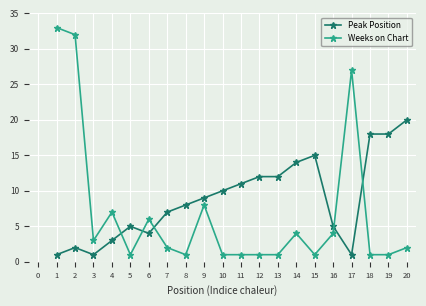

What is the total value across all series at 2?

34